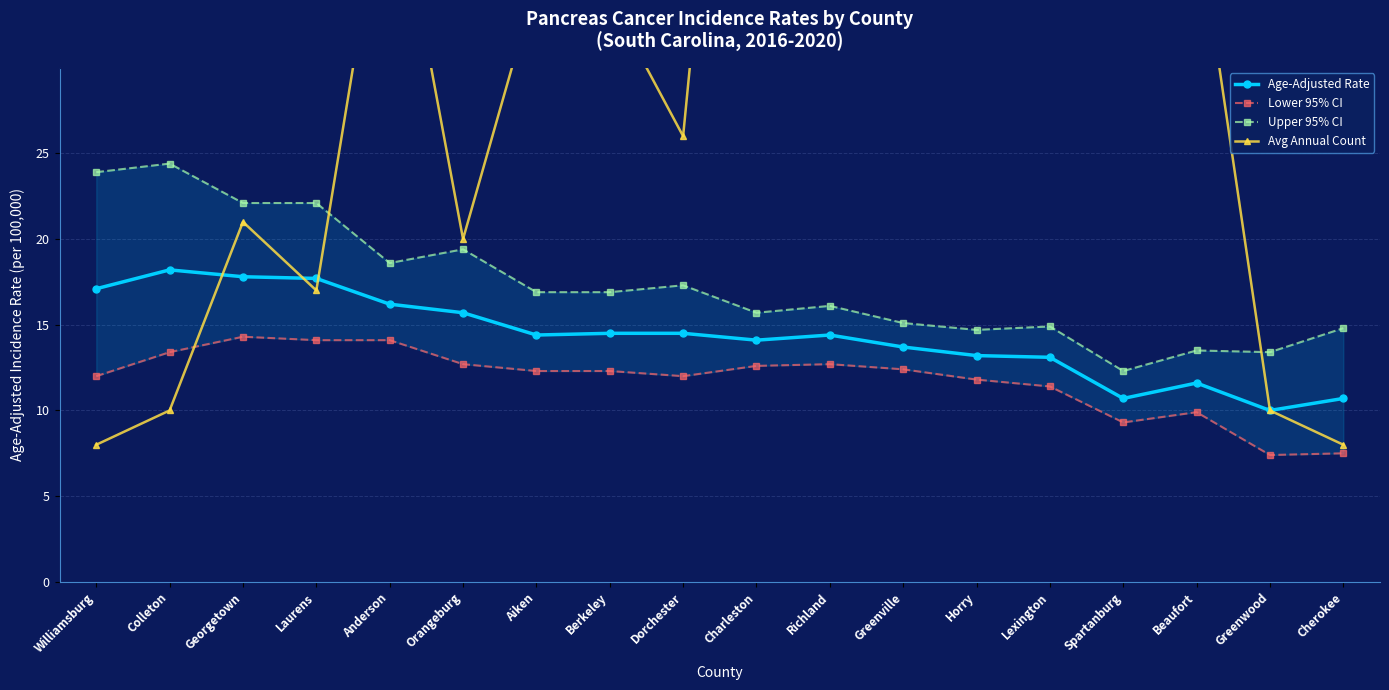

What is the spread (max minus min) of values at Colleton?

14.4